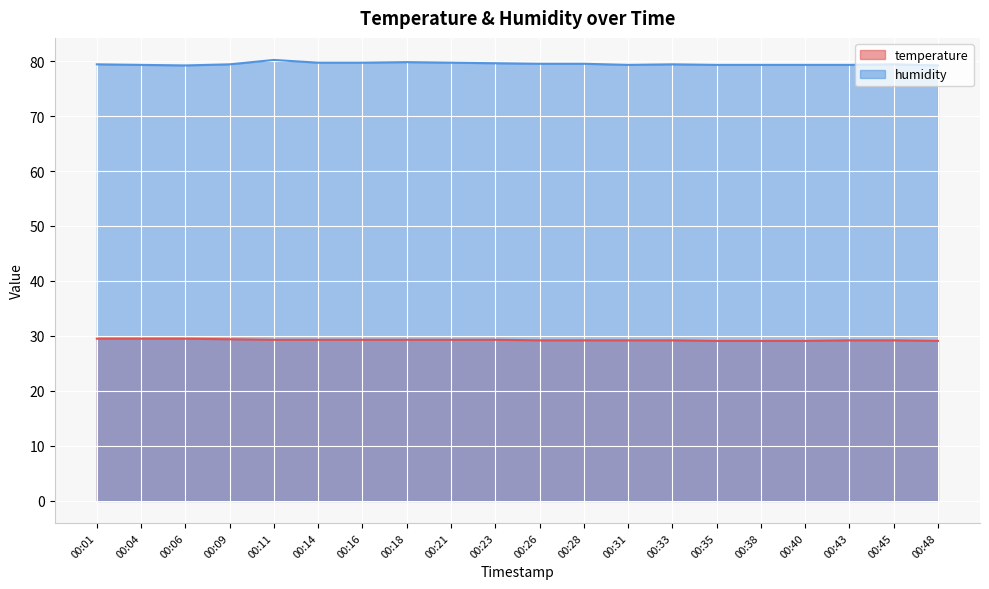

Reading left to right, extract all data points from this chart.

temperature: 00:01=29.5	00:04=29.5	00:06=29.5	00:09=29.4	00:11=29.3	00:14=29.3	00:16=29.3	00:18=29.3	00:21=29.3	00:23=29.3	00:26=29.2	00:28=29.2	00:31=29.2	00:33=29.2	00:35=29.1	00:38=29.1	00:40=29.1	00:43=29.2	00:45=29.2	00:48=29.1
humidity: 00:01=79.4	00:04=79.3	00:06=79.2	00:09=79.4	00:11=80.2	00:14=79.7	00:16=79.7	00:18=79.8	00:21=79.7	00:23=79.6	00:26=79.5	00:28=79.5	00:31=79.3	00:33=79.4	00:35=79.3	00:38=79.3	00:40=79.3	00:43=79.3	00:45=79.4	00:48=79.2